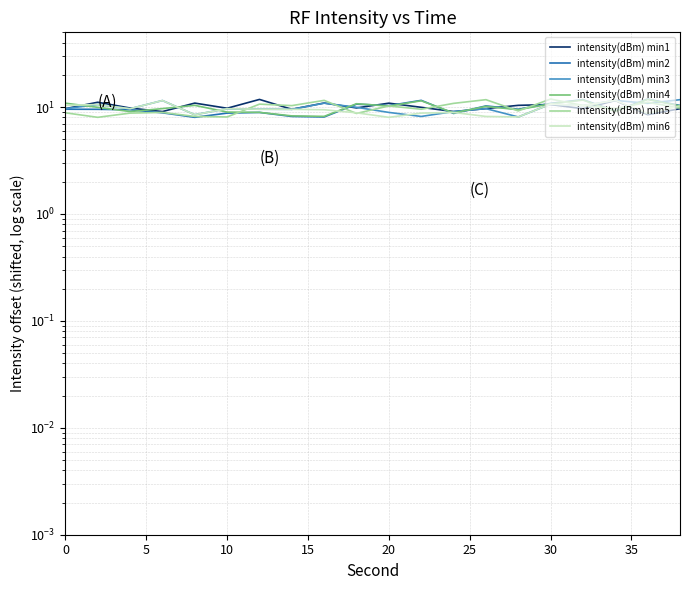

What is the value of the intensity(dBm) min4 point at the 16th from the left?

9.7